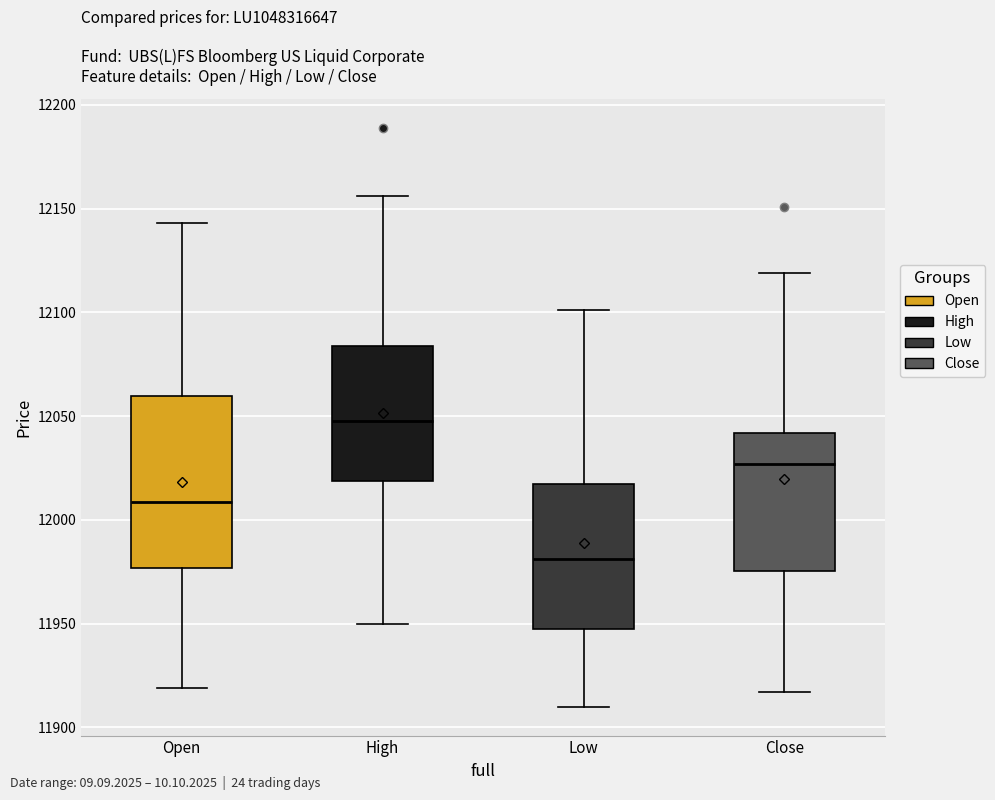

Reading left to right, transcribe this box plot: for each box, give where its median line is, the range the box spans, and where its two whiskers end, as read against the y-axis. The values are not printed on the chart, so give them approximately, as read against the axis.

Open: median 12010, box 11975 to 12060, whiskers 11920 to 12145
High: median 12050, box 12020 to 12085, whiskers 11950 to 12155
Low: median 11980, box 11950 to 12020, whiskers 11910 to 12100
Close: median 12025, box 11975 to 12040, whiskers 11915 to 12120